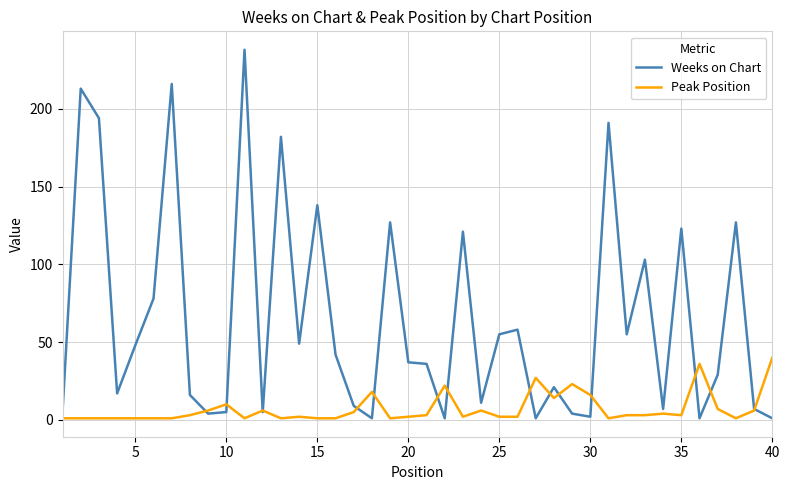

List the series in order of their overall mean, highest first.

Weeks on Chart, Peak Position